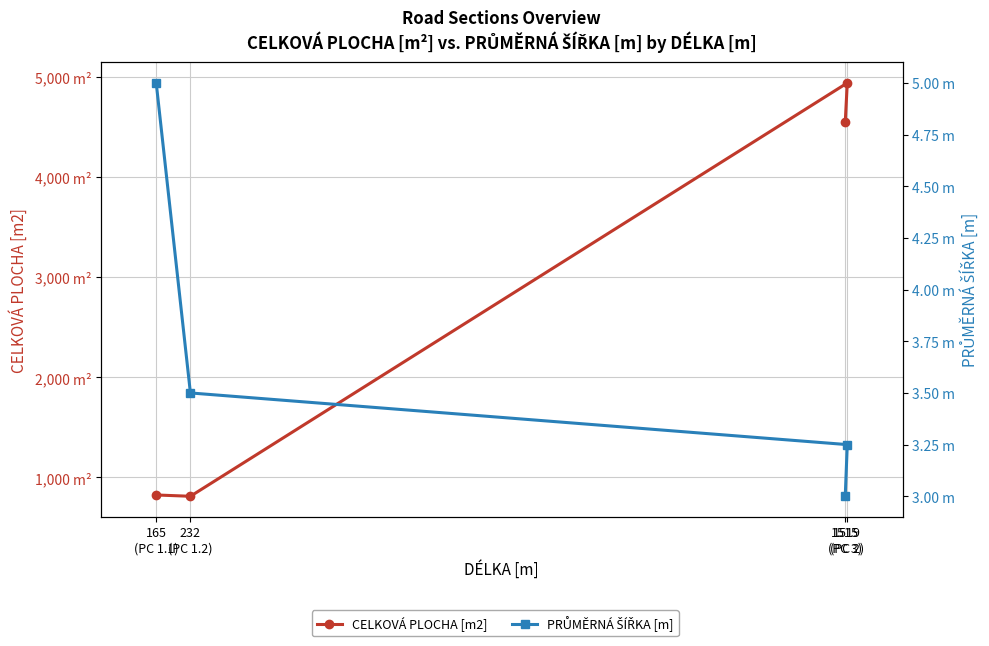

Rank the categories by CELKOVÁ PLOCHA [m2] value from highest to lowest.

1519
(PC 2), 1515
(PC 3), 165
(PC 1.1), 232
(PC 1.2)